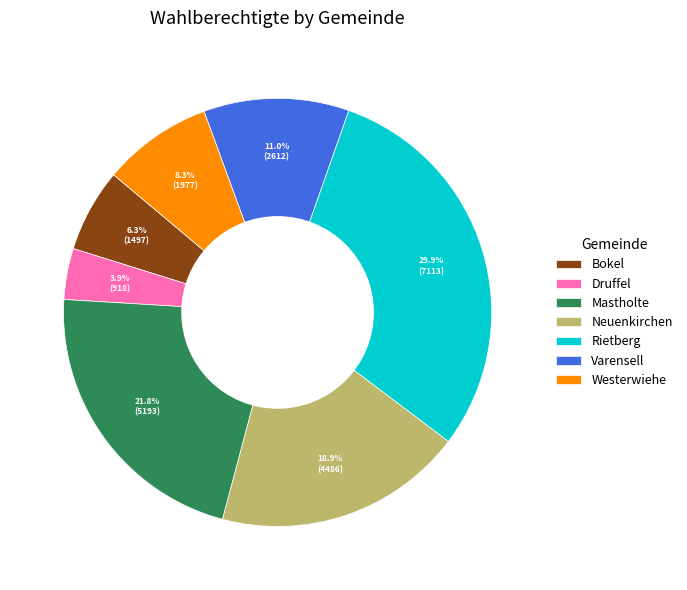

To the nearest percent, what portion does Westerwiehe represent?

8%